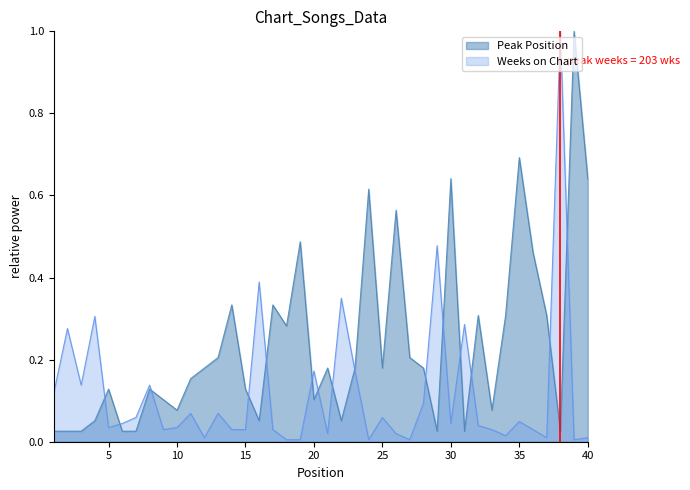

Does the chart display data point markers on the line(s)?

No